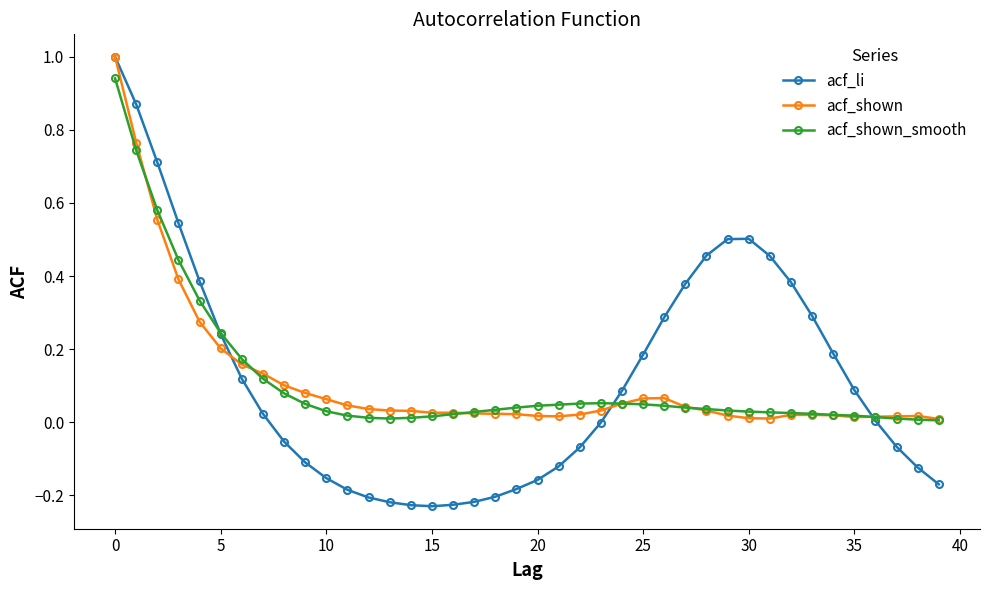

Which series has the largest range (max minus min)?

acf_li